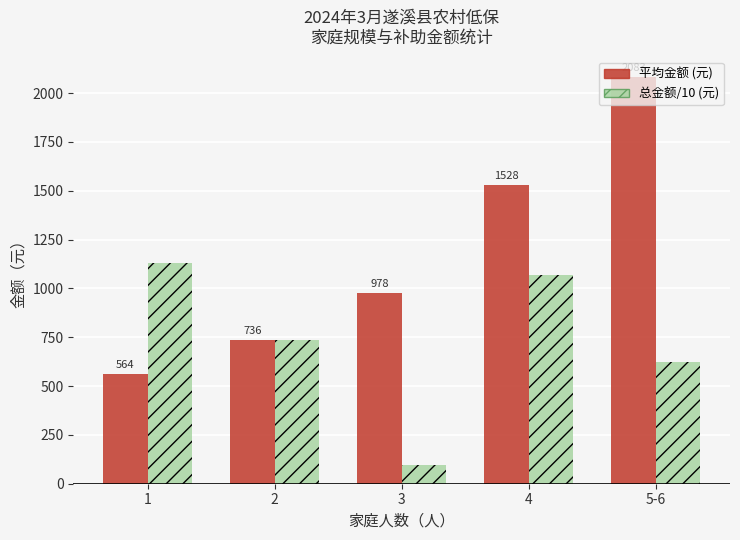

The value of 总金额/10 (元) at 4 is 1659.8. True or false?

False